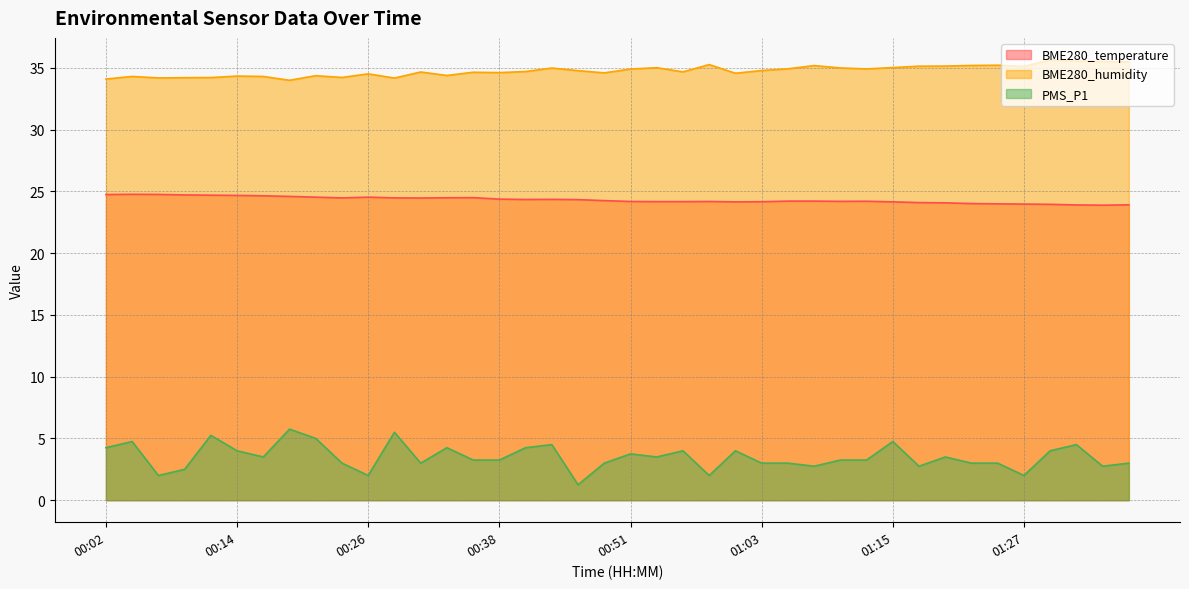

Which series has the largest range (max minus min)?

PMS_P1